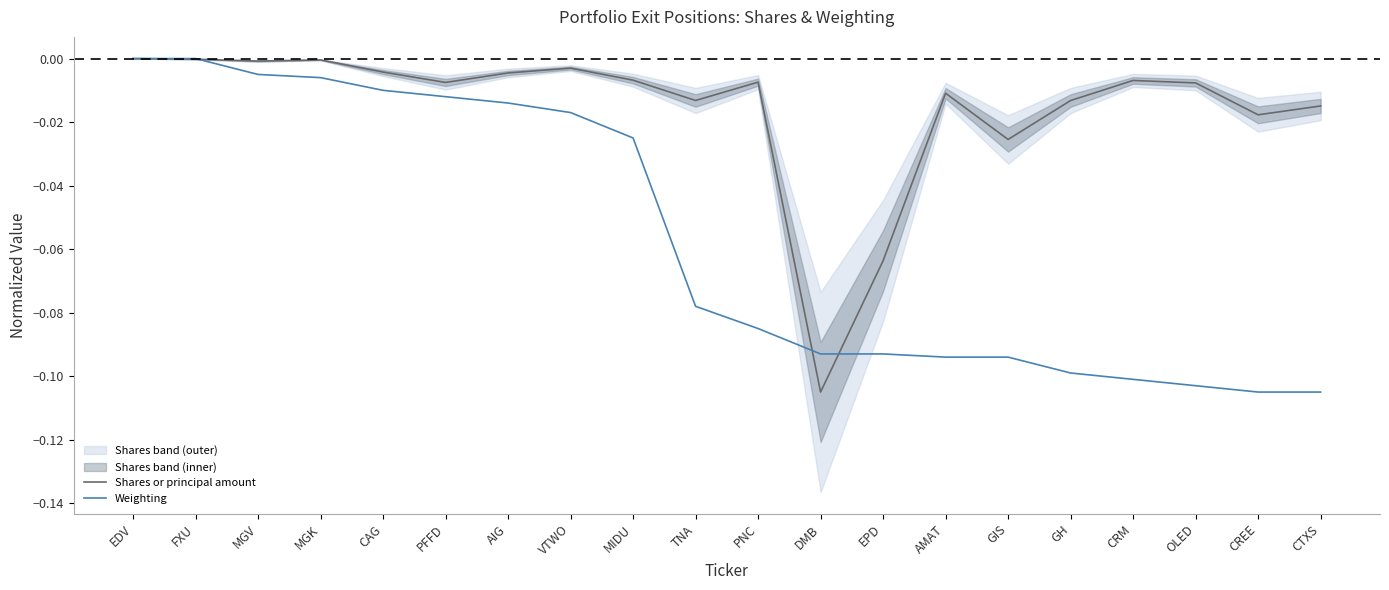

How many data points does each series have?

20